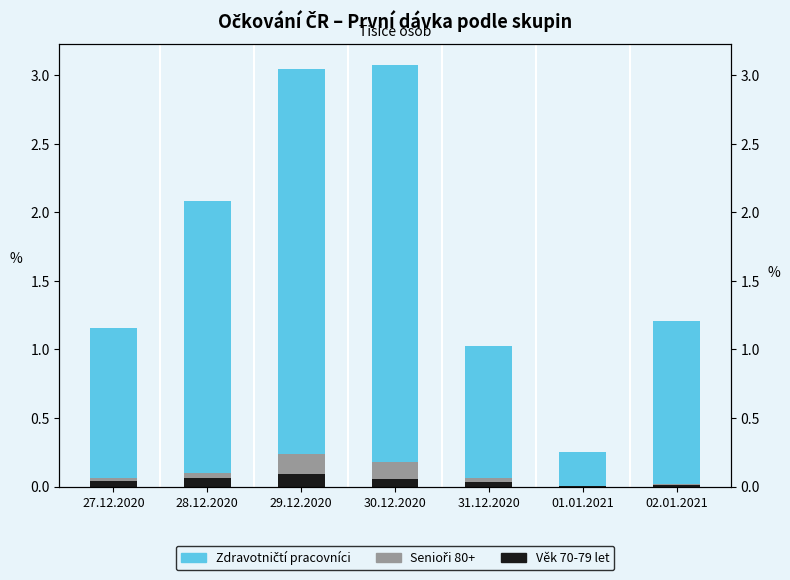

At which label does Zdravotničtí pracovníci (top) reach its peak?

30.12.2020